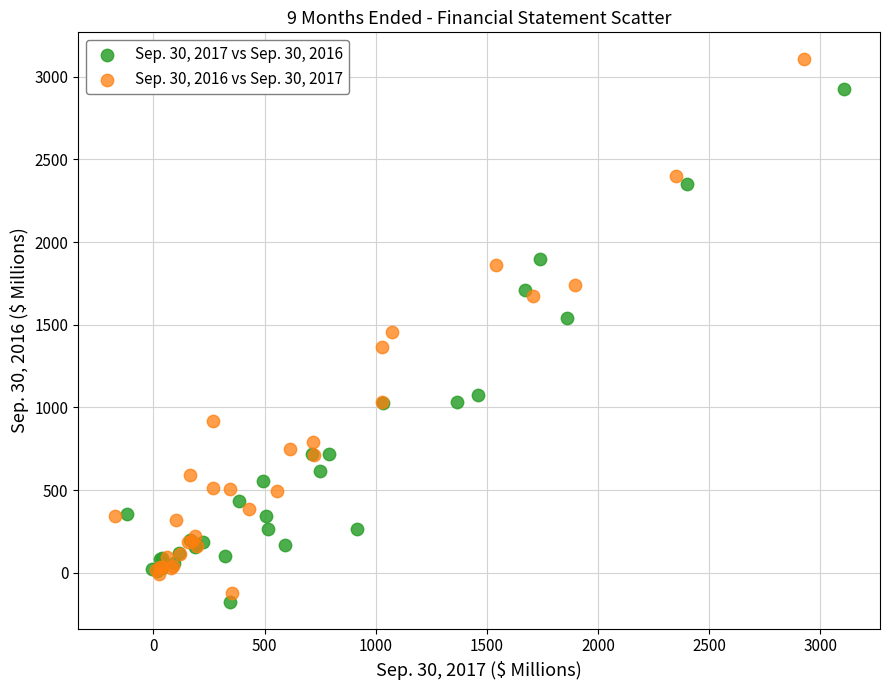

Which series contains the highest Y value?

Sep. 30, 2016 vs Sep. 30, 2017